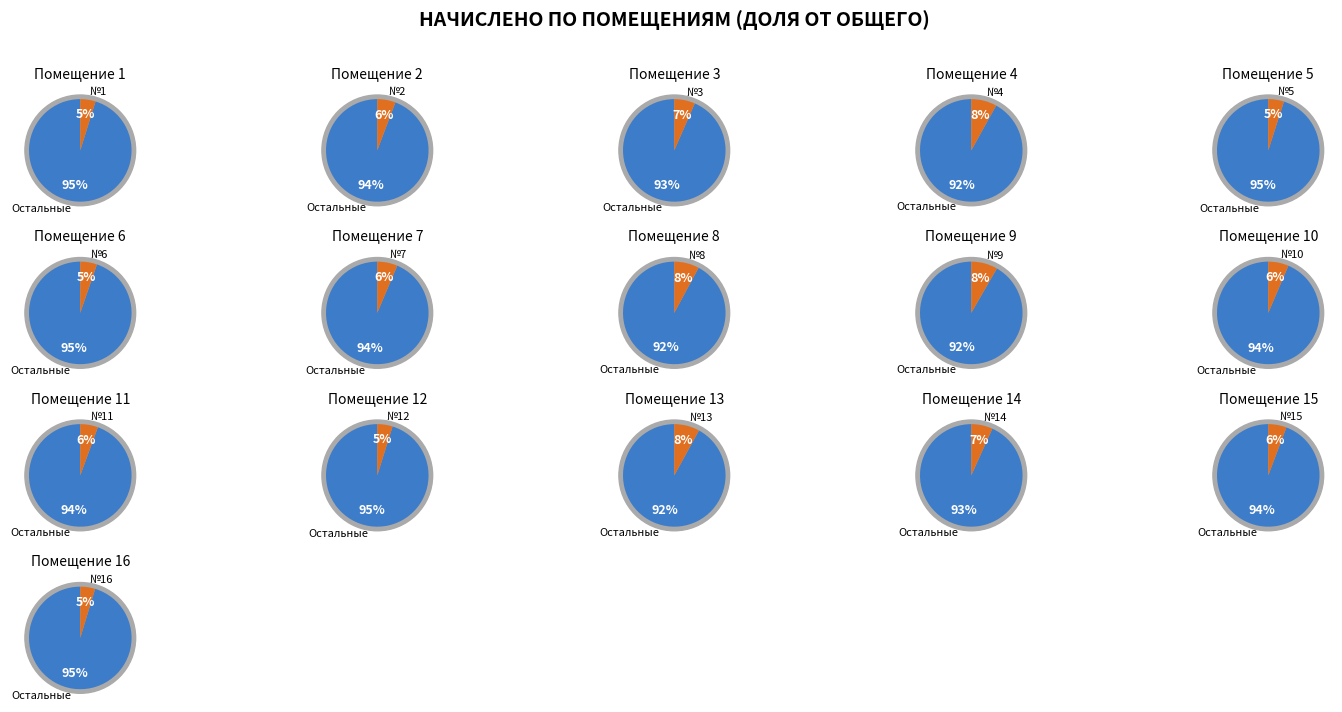

To the nearest percent, what percentage of the pie is 5?

5%